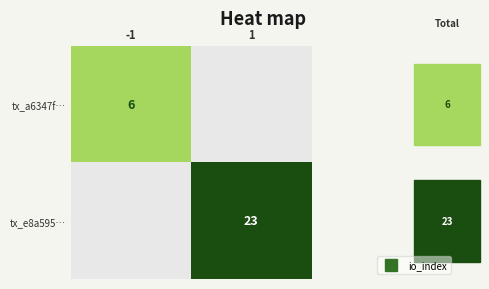

At which label is tx_e8a595… closest to 11?

-1